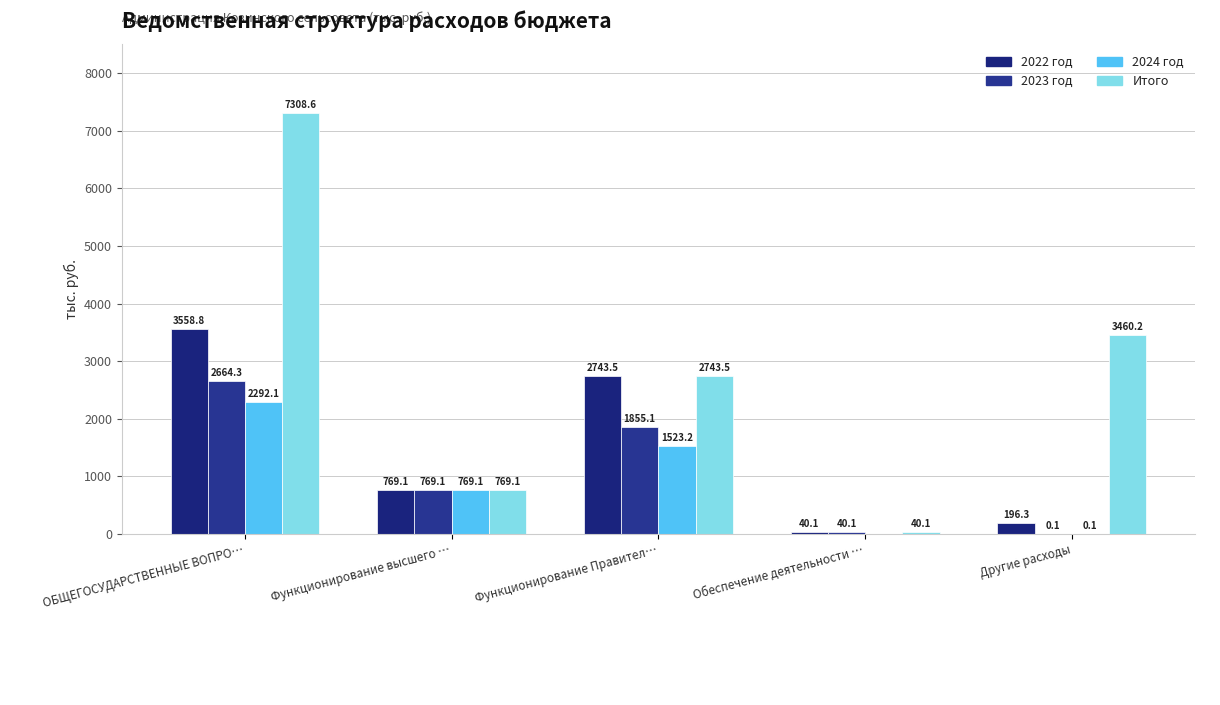

What is the sum of the 2024 год values at Функционирование высшего … and Обеспечение деятельности …?

769.1